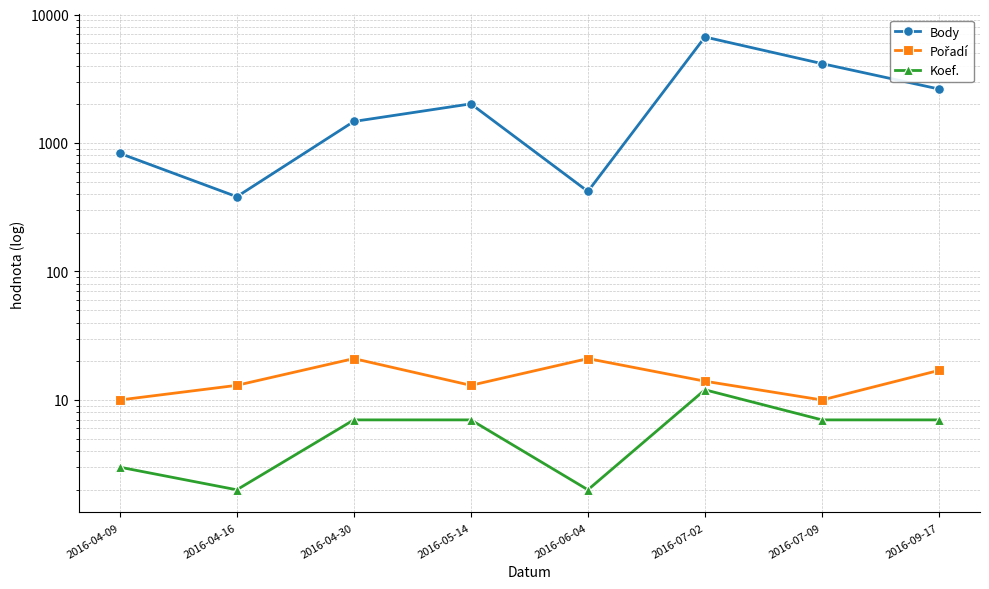

How many categories are shown in the chart?

8